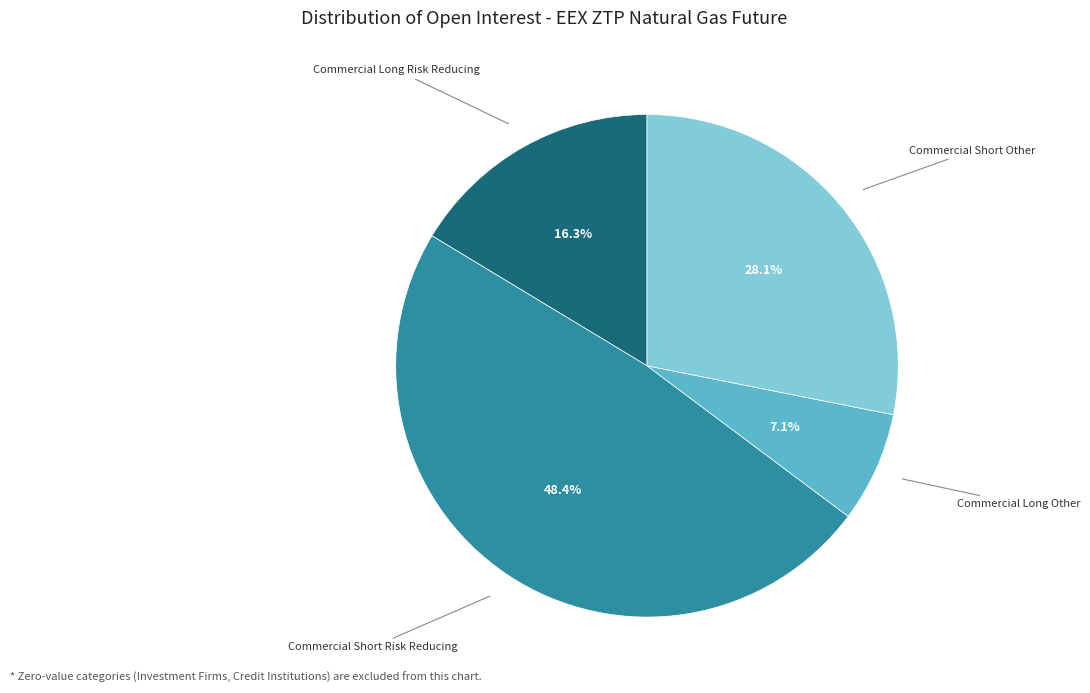

Is there a majority slice in this chart?

No